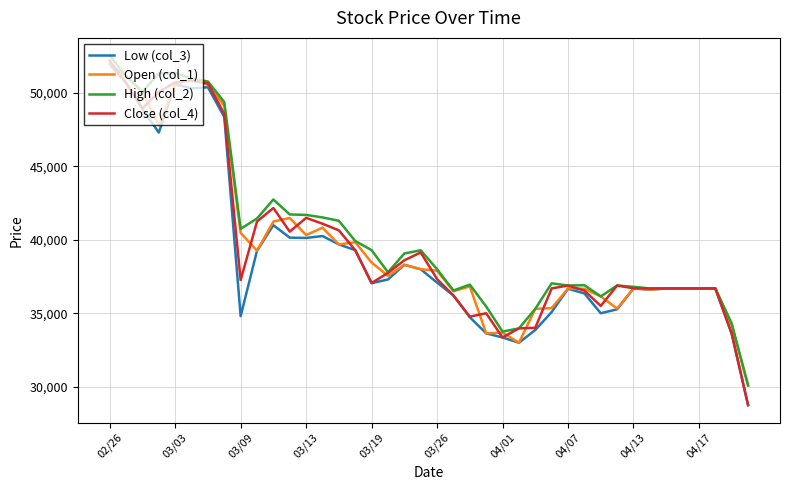

Which series has the widest spread of values?

Close (col_4)